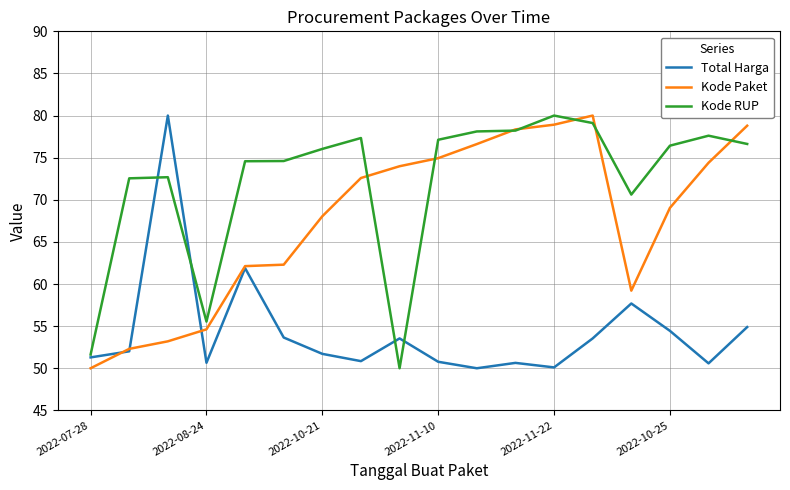

List the series in order of their overall mean, highest first.

Kode RUP, Kode Paket, Total Harga